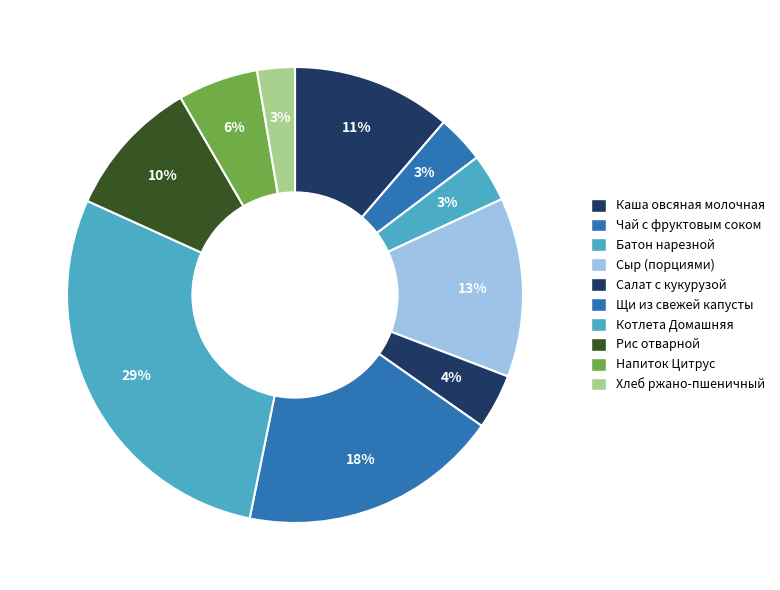

What is the largest slice in the pie chart?

Котлета Домашняя